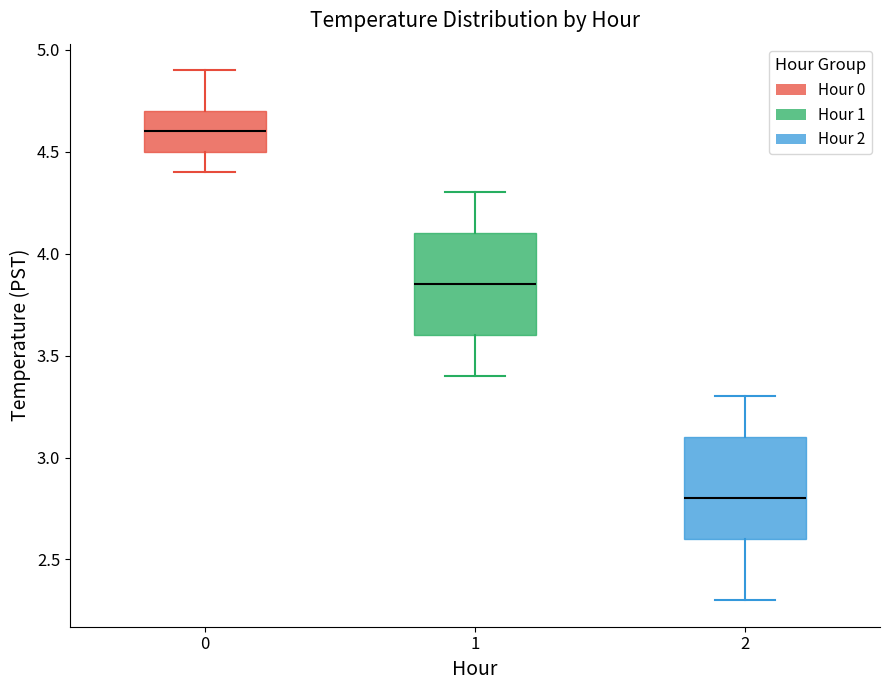

Reading left to right, read every box against the y-axis: the position of its median line, the range the box covers, and the ends of its whiskers. The values are not printed on the chart, so give them approximately, as read against the axis.

0: median 4.60, box 4.50 to 4.70, whiskers 4.40 to 4.90
1: median 3.85, box 3.60 to 4.10, whiskers 3.40 to 4.30
2: median 2.80, box 2.60 to 3.10, whiskers 2.30 to 3.30